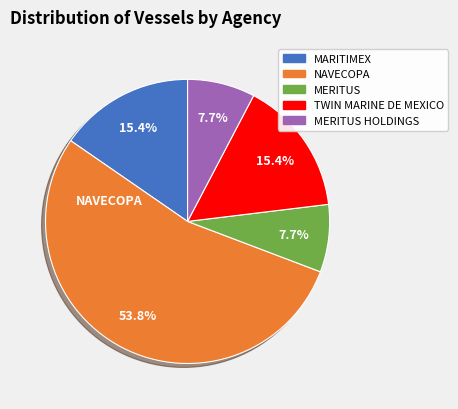

True or false: NAVECOPA accounts for 54% of the total.

True